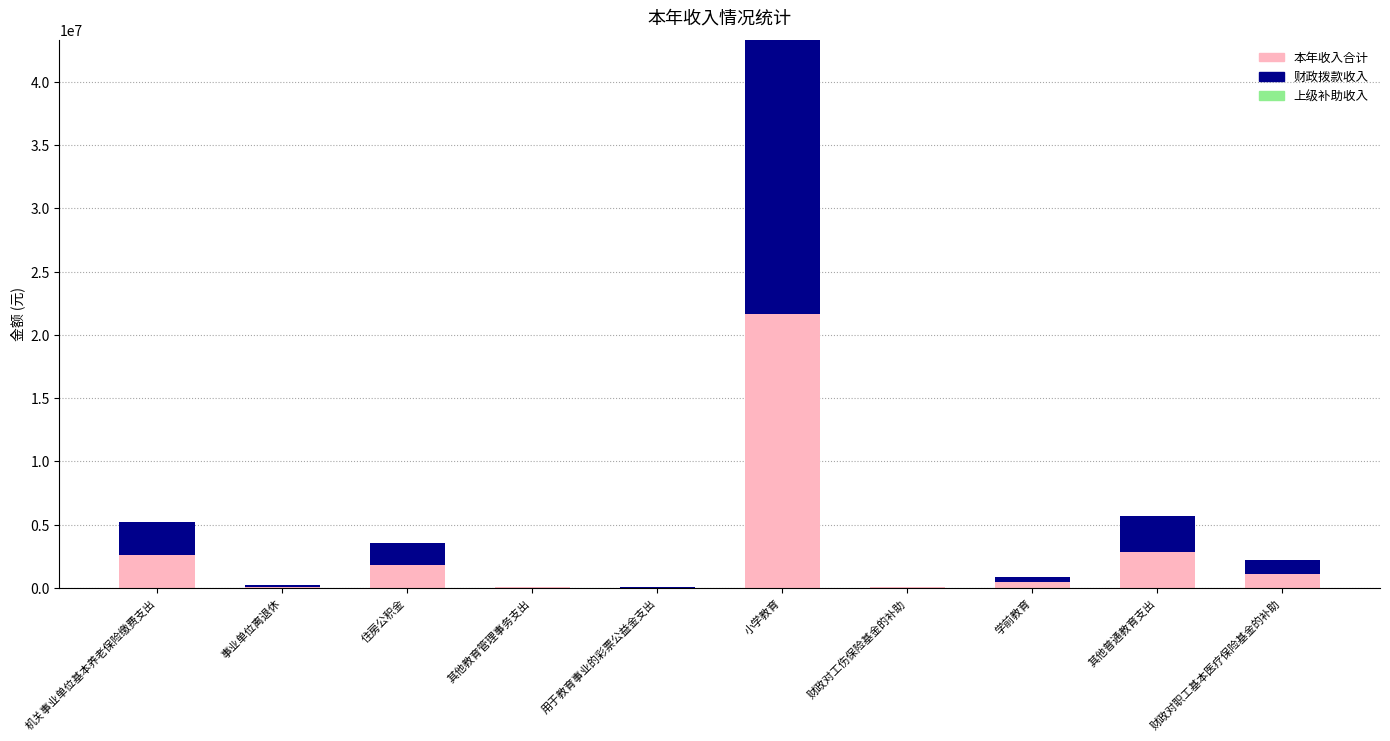

At which label does 本年收入合计 first exceed 1077054?

机关事业单位基本养老保险缴费支出